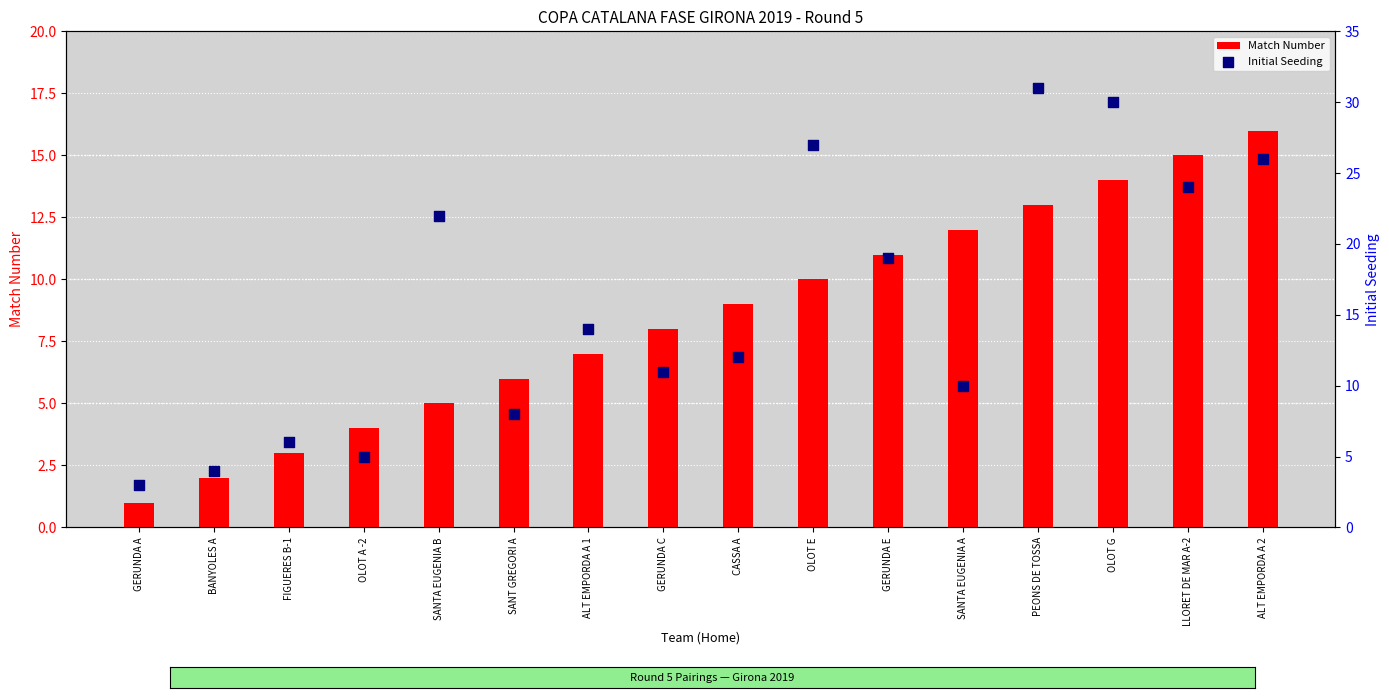

What are all the series names shown in the legend?

Match Number, Initial Seeding